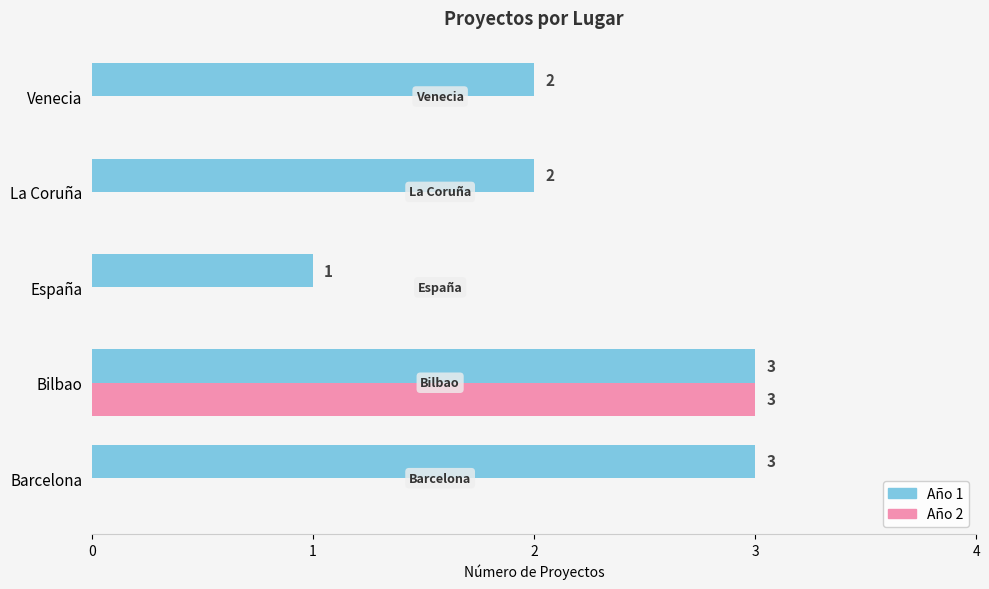

How many Año 2 values are between 0 and 1?

4